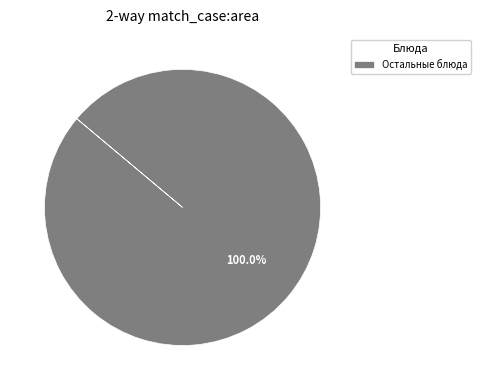

Rank the categories by value from highest to lowest.

Остальные блюда